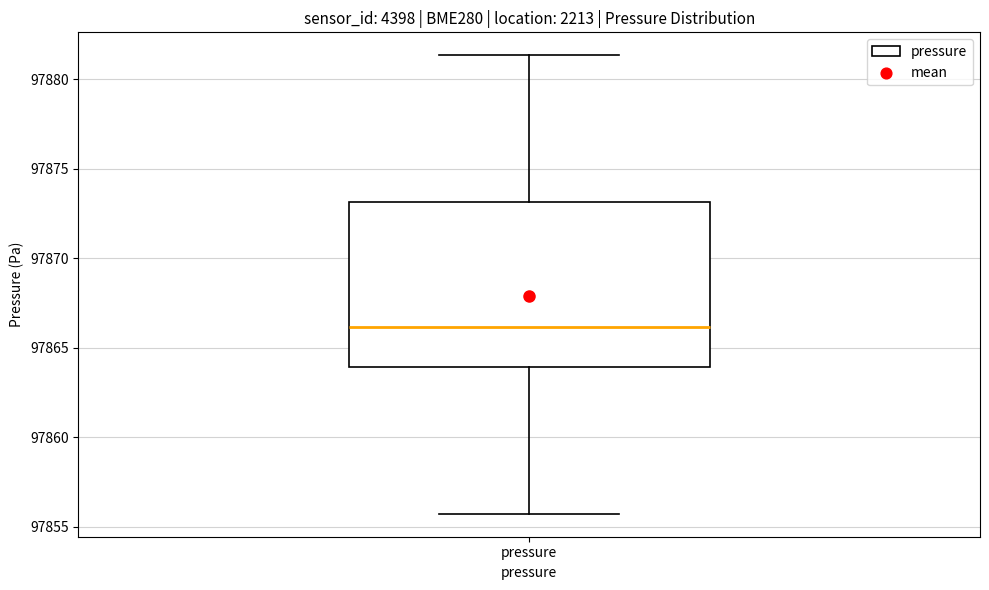

Transcribe this box plot: give where the median line is, the range the box spans, and where the two whiskers end, as read against the y-axis. The values are not printed on the chart, so give them approximately, as read against the axis.

median 97866.0, box 97864.0 to 97873.0, whiskers 97855.5 to 97881.5